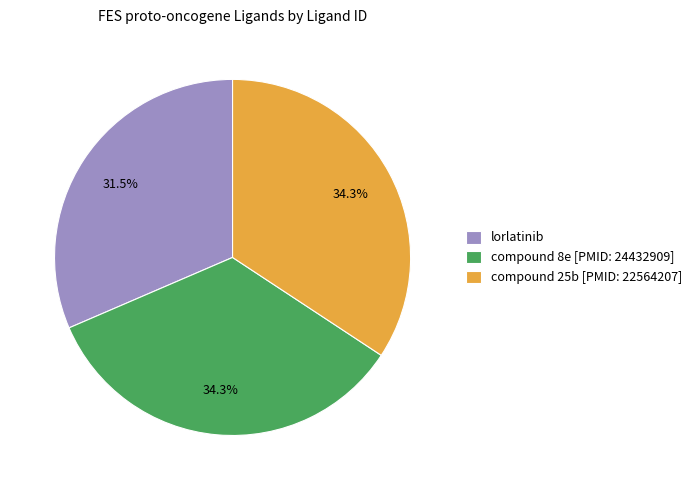

Is compound 25b [PMID: 22564207] the majority of the pie?

No